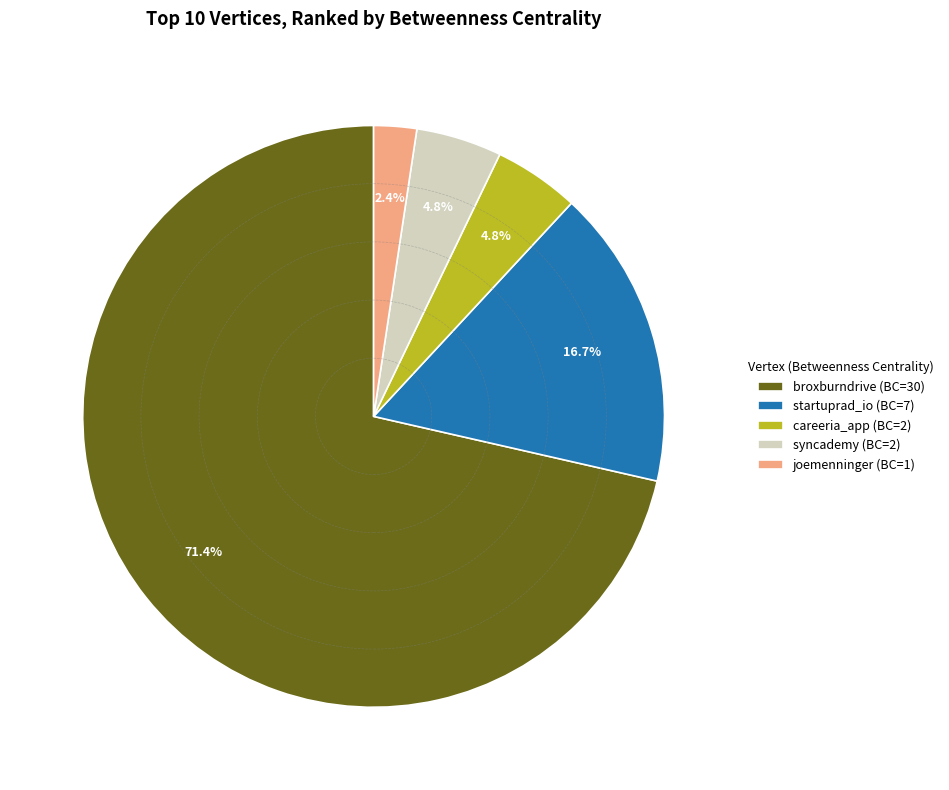

What is the smallest slice in the pie chart?

joemenninger (BC=1)